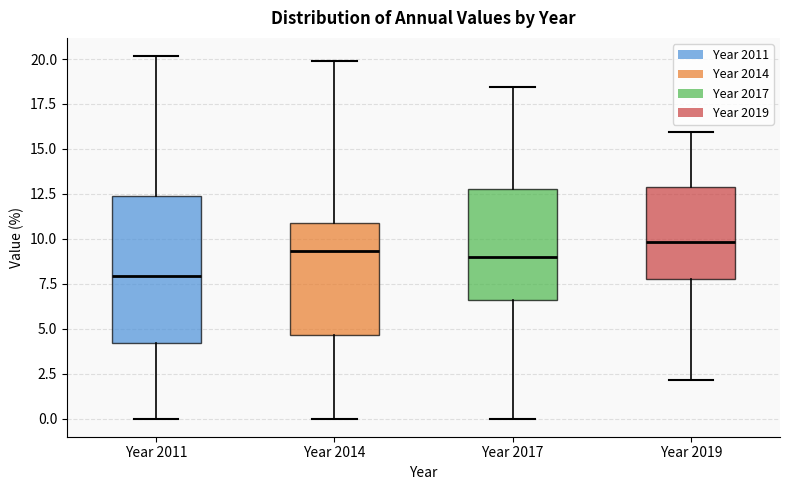

Reading left to right, read every box against the y-axis: the position of its median line, the range the box covers, and the ends of its whiskers. The values are not printed on the chart, so give them approximately, as read against the axis.

Year 2011: median 8.0, box 4.0 to 12.5, whiskers 0.0 to 20.0
Year 2014: median 9.5, box 4.5 to 11.0, whiskers 0.0 to 20.0
Year 2017: median 9.0, box 6.5 to 13.0, whiskers 0.0 to 18.5
Year 2019: median 10.0, box 8.0 to 13.0, whiskers 2.0 to 16.0